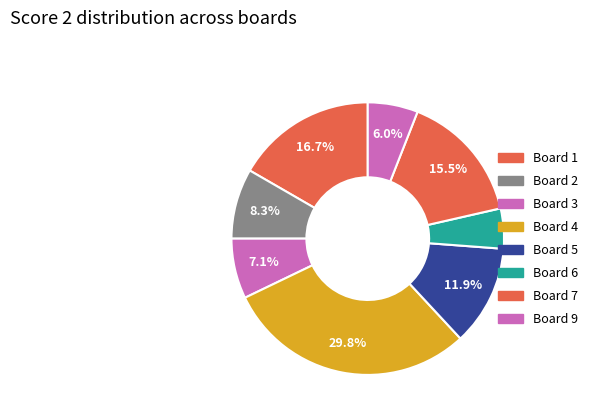

Do Board 5 and Board 7 together represent more than half of the pie?

No